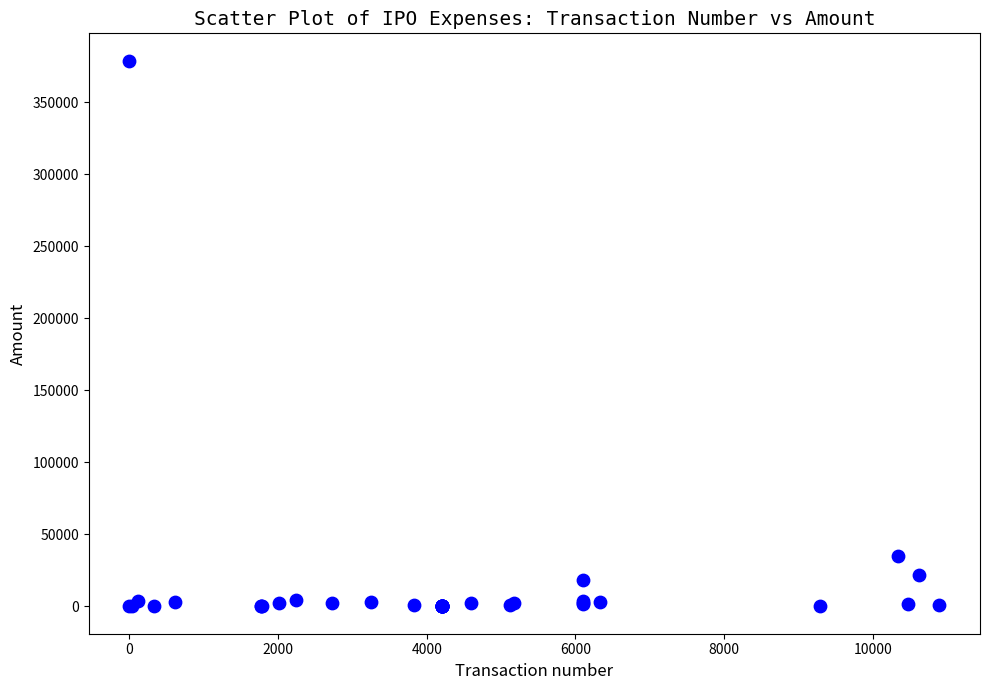

What Y value in the scatter plot is closest to 189415?

35232.0